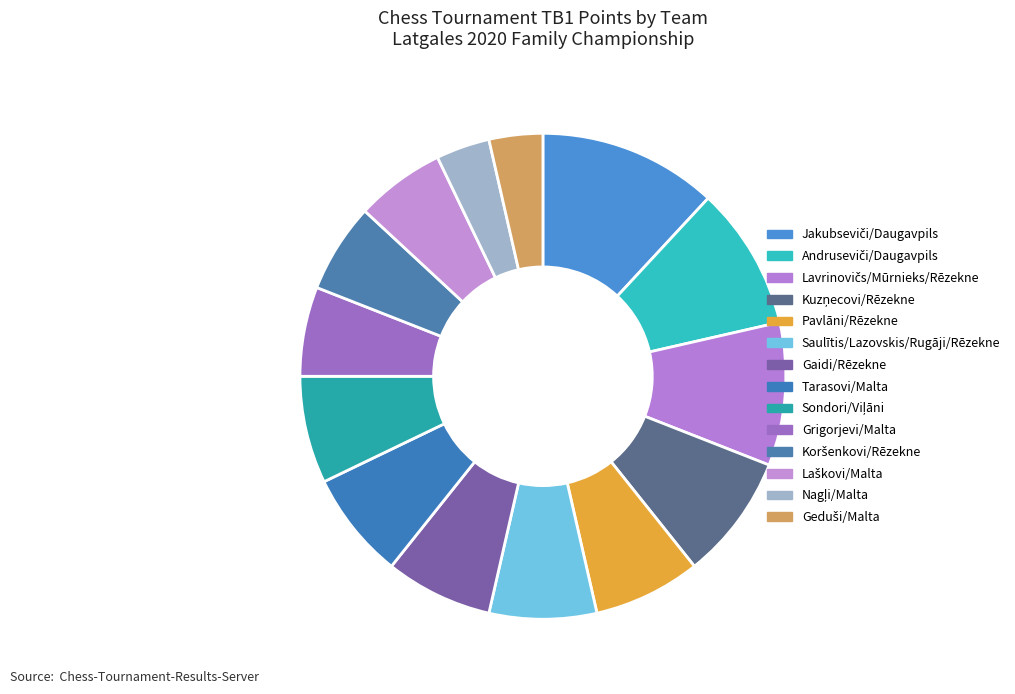

Do Andruseviči/Daugavpils and Pavlāni/Rēzekne together represent more than half of the pie?

No